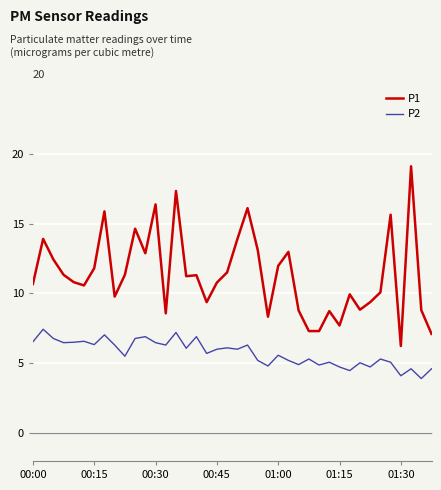

The value of P2 at 9 is 2.0. True or false?

False